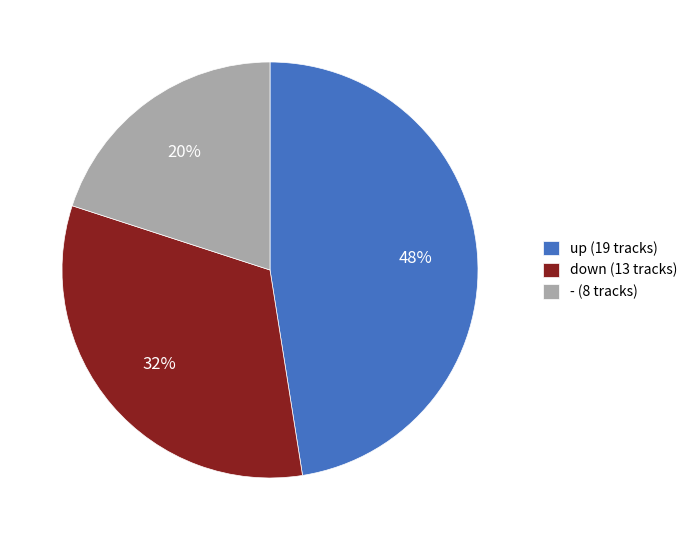

Which slice is the smallest?

-